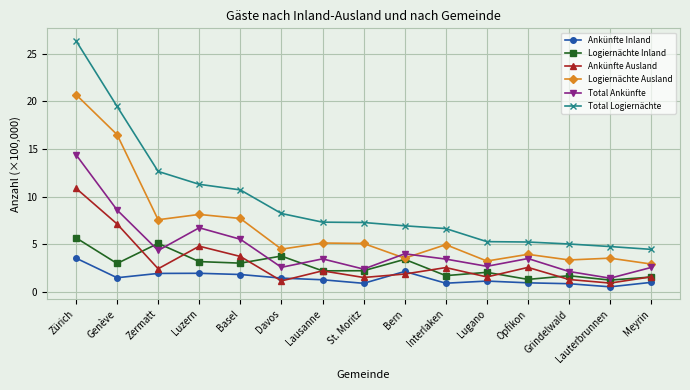

True or false: Total Ankünfte and Ankünfte Inland cross at least once.

False